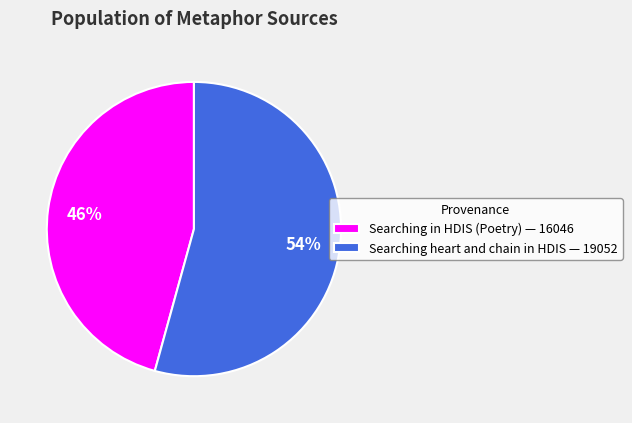

Combined, do Searching heart and chain in HDIS — 19052 and Searching in HDIS (Poetry) — 16046 account for over 50%?

Yes